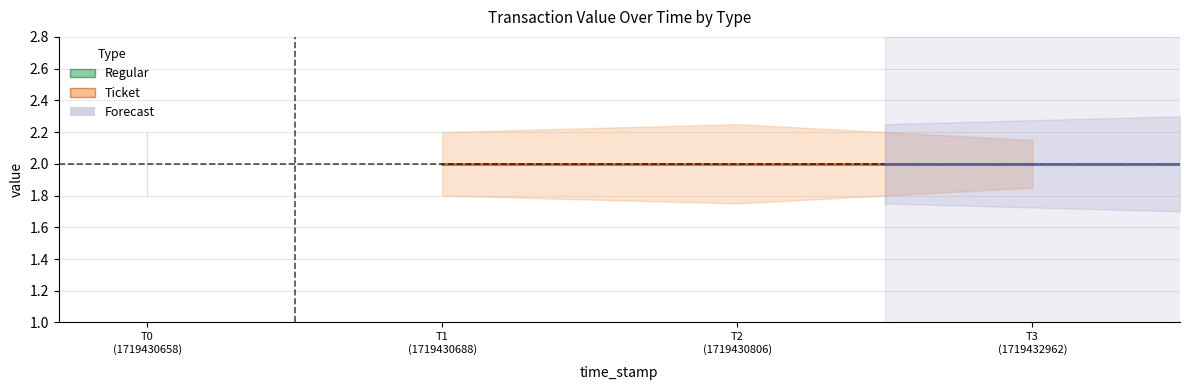

Between 1719430688 and 1719430658, which is larger?

1719430688